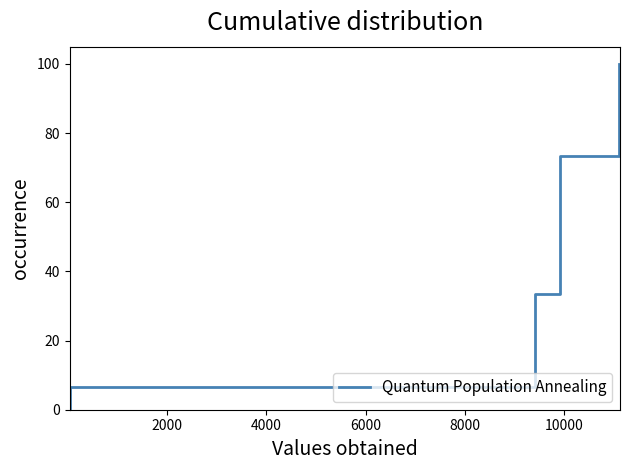

The chart shows a value of 21.8 at 4000. True or false?

False